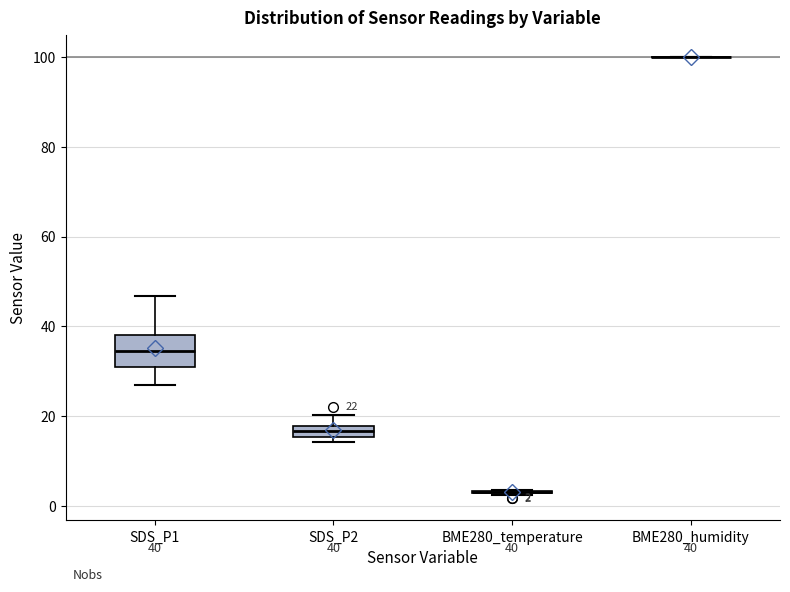

Which box is the tallest, from its lower edge to its upper edge?

SDS_P1